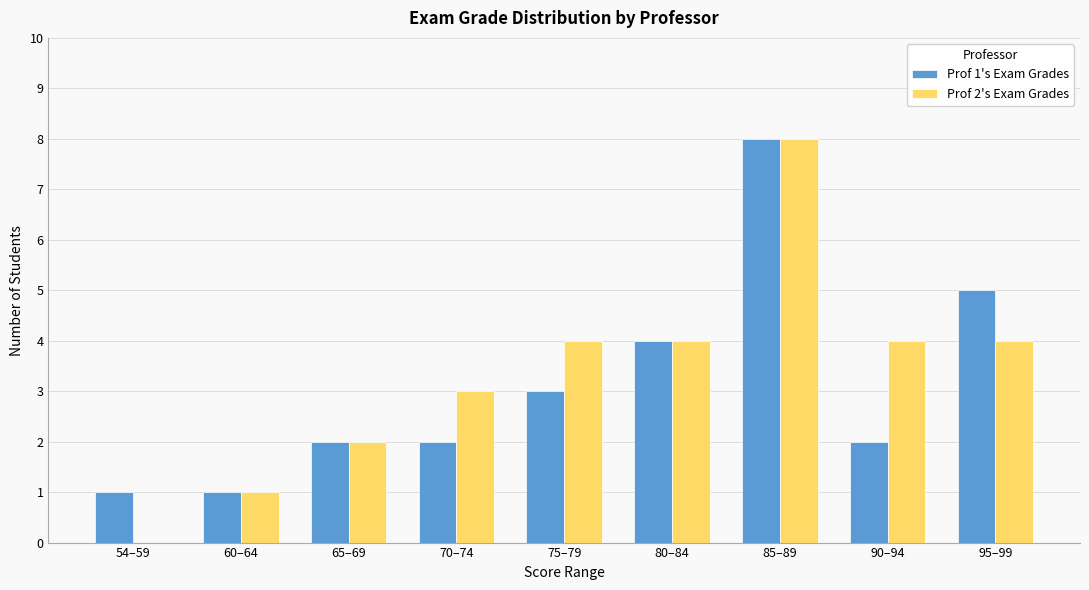

Read the Prof 2's Exam Grades value at 90–94.

4